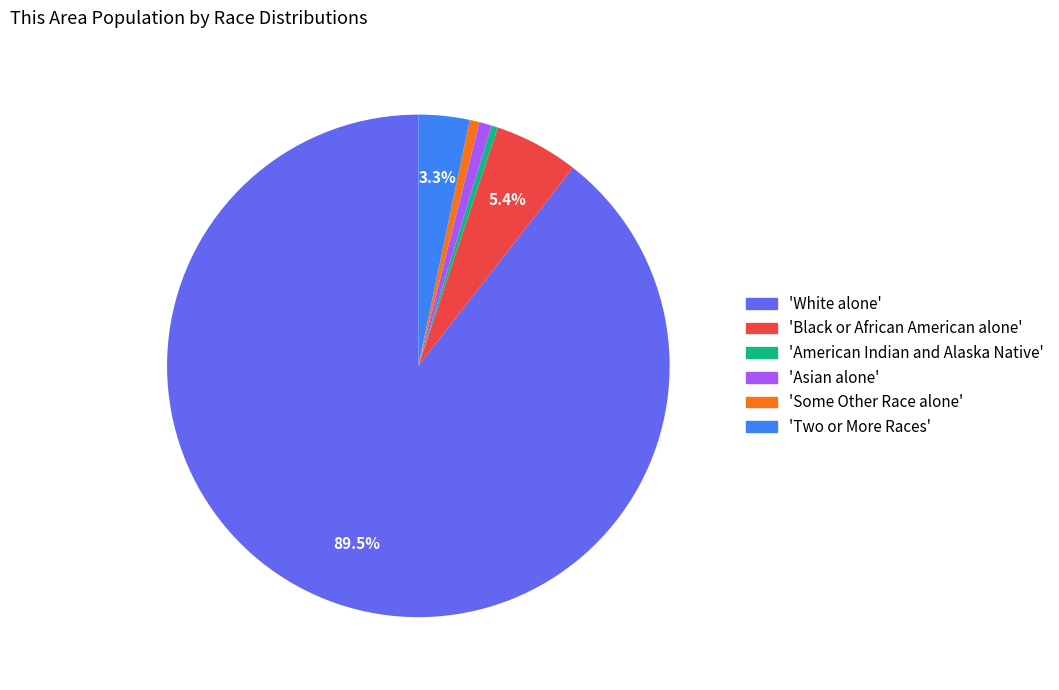

Is there a majority slice in this chart?

Yes